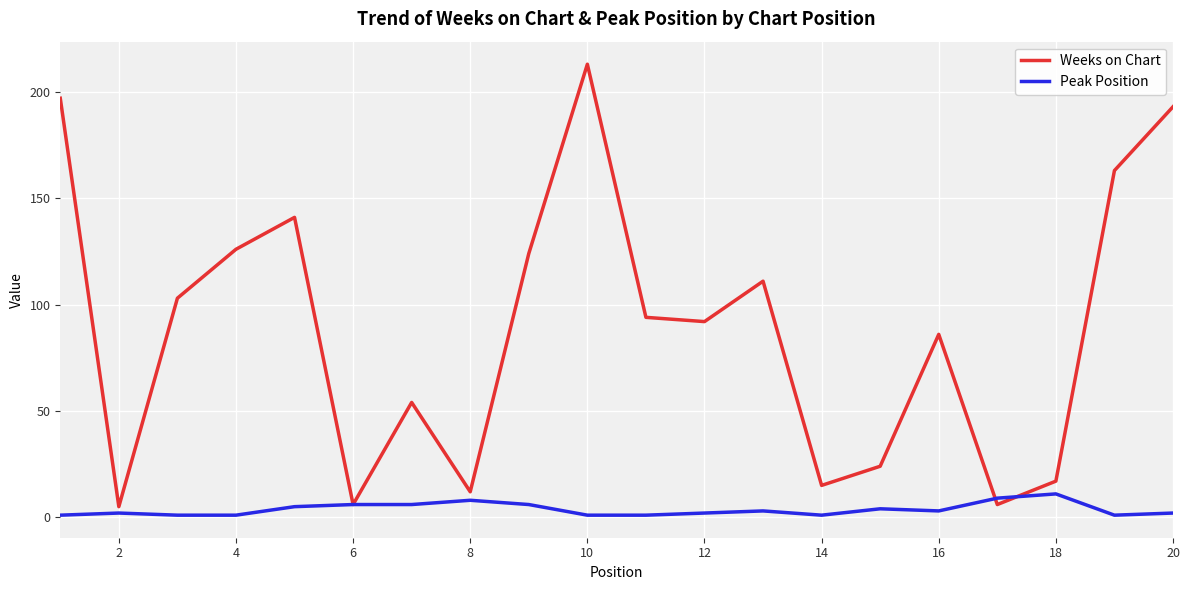

Rank the series by their average value, from lowest to highest.

Peak Position, Weeks on Chart